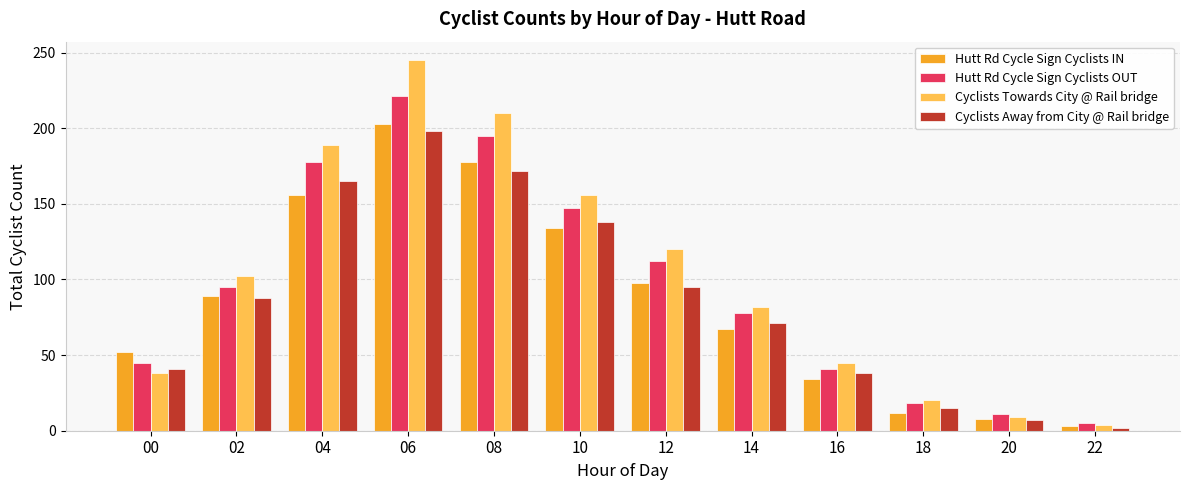

What is the difference between the maximum and second lowest values in the Cyclists Towards City @ Rail bridge series?

236